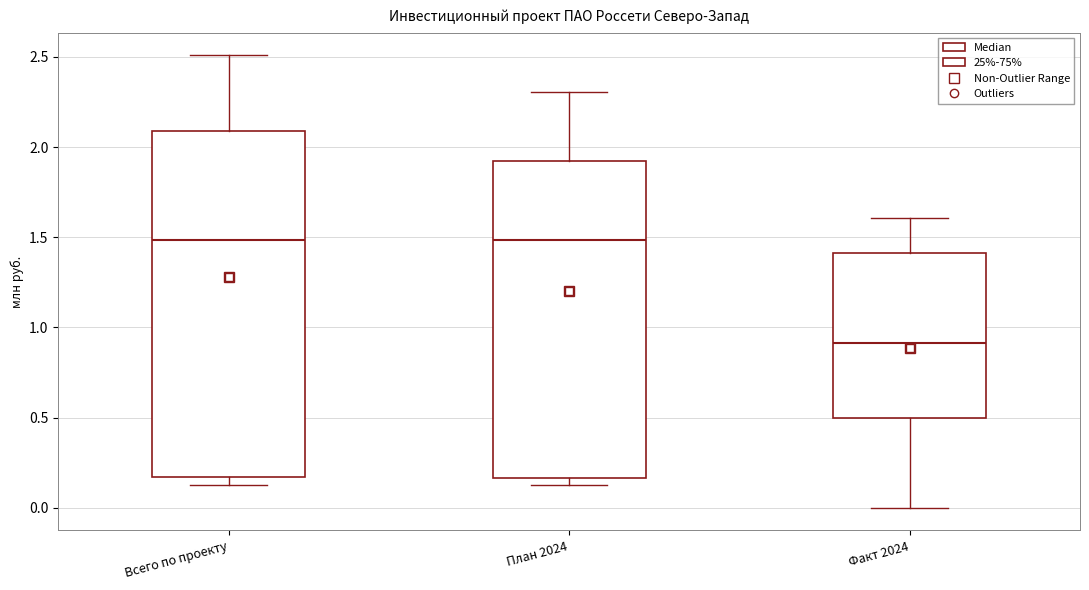

Where does the median line of the box for План 2024 sit on the y-axis? The values are not printed on the chart, so give them approximately, as read against the axis.

1.50